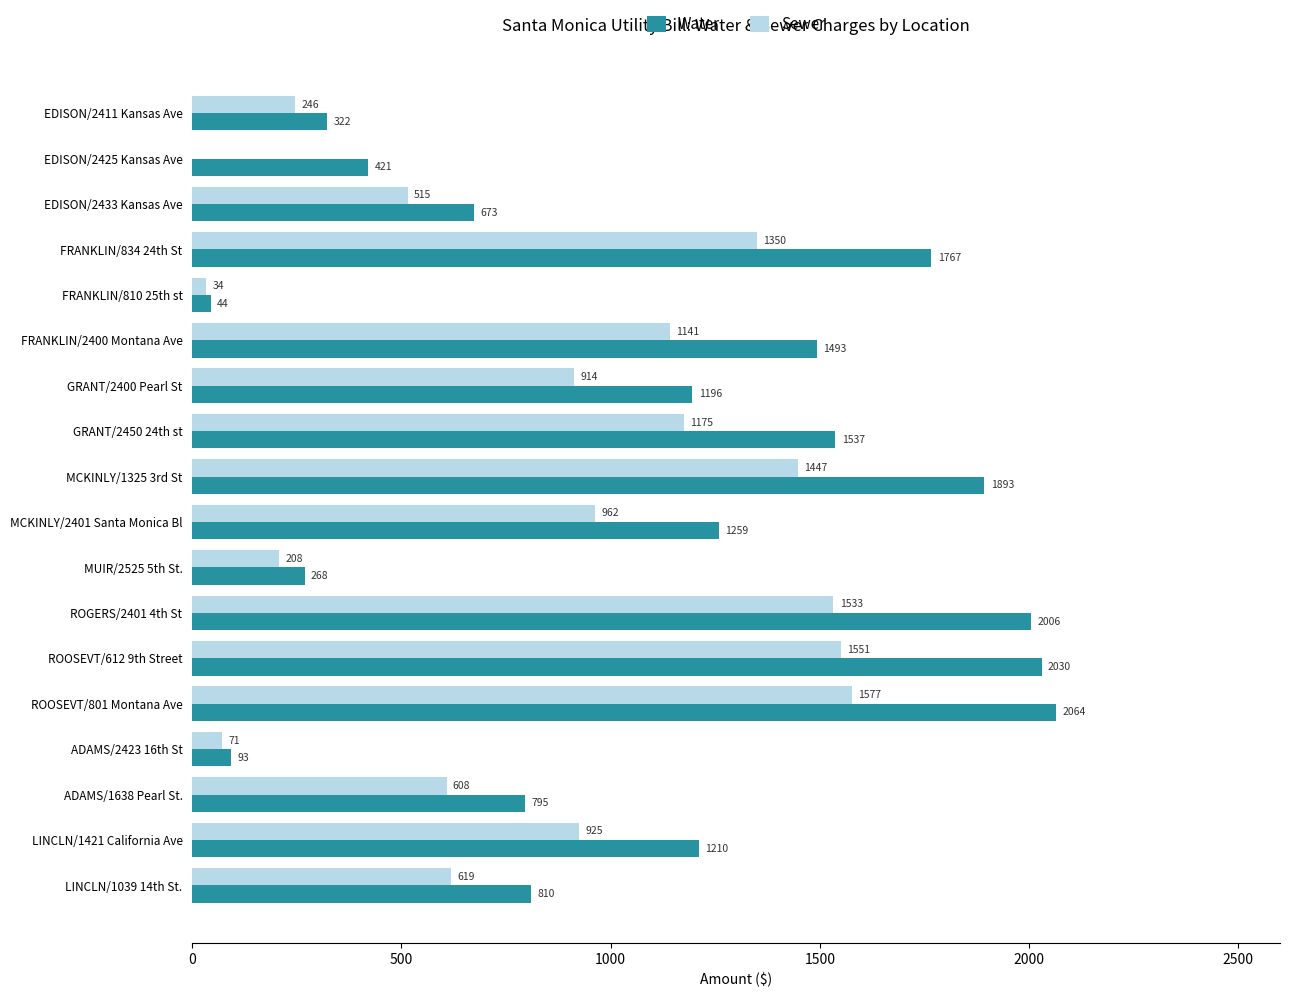

True or false: Sewer has a value of 1006.5 at MCKINLY/1325 3rd St.

False